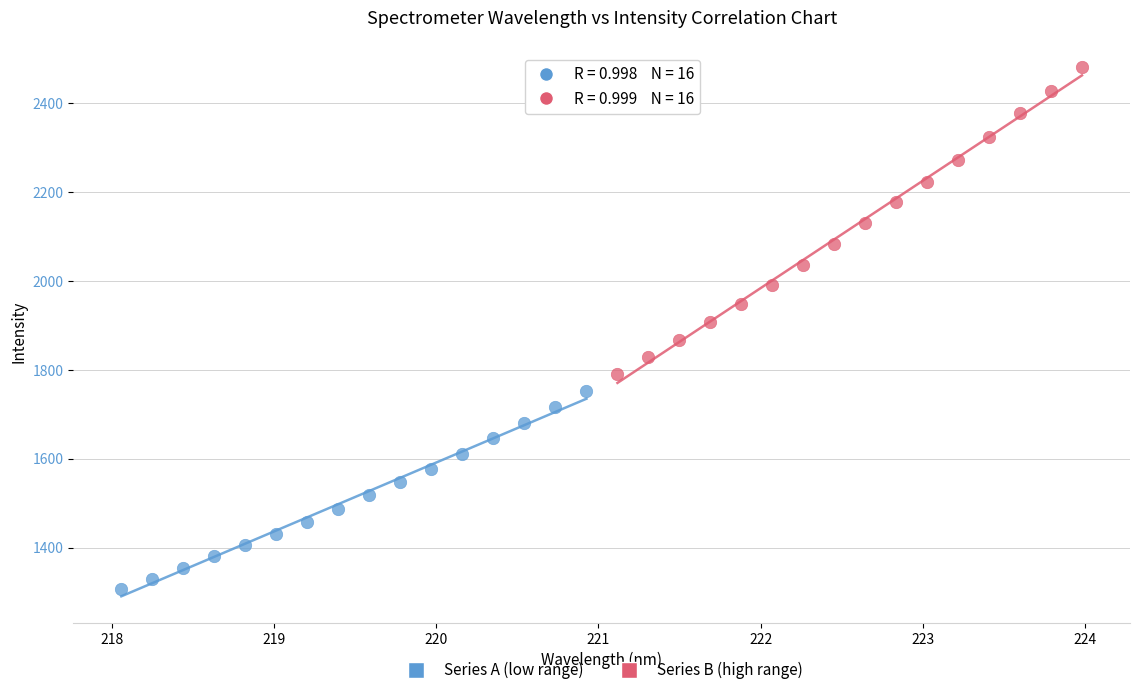

Which series has the largest Y range (max minus min)?

Series B (high range)